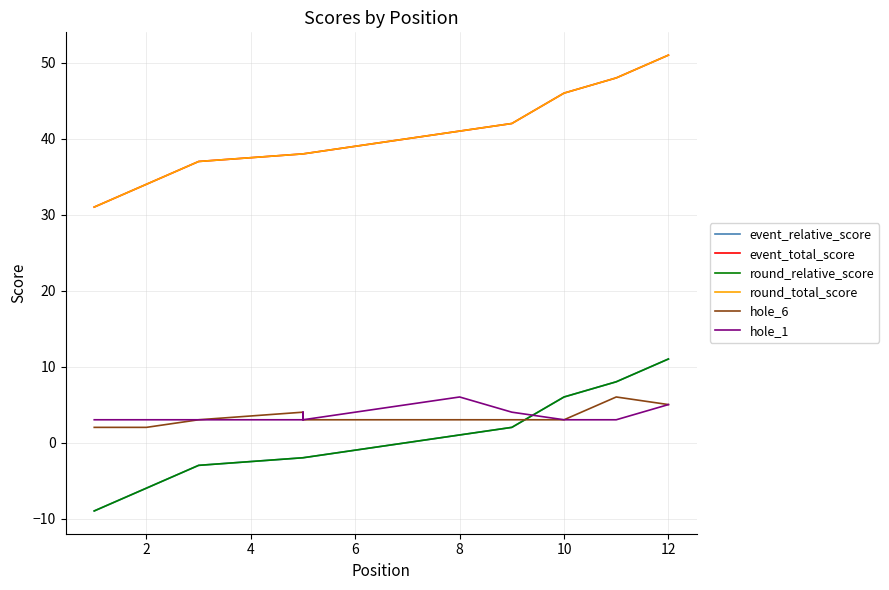

Reading left to right, transcribe all the data shown in this chart.

event_relative_score: -9	-6	-3	-3	-2	-2	-2	1	2	6	8	11
event_total_score: 31	34	37	37	38	38	38	41	42	46	48	51
round_relative_score: -9	-6	-3	-3	-2	-2	-2	1	2	6	8	11
round_total_score: 31	34	37	37	38	38	38	41	42	46	48	51
hole_6: 2	2	3	3	4	3	3	3	3	3	6	5
hole_1: 3	3	3	3	3	4	3	6	4	3	3	5